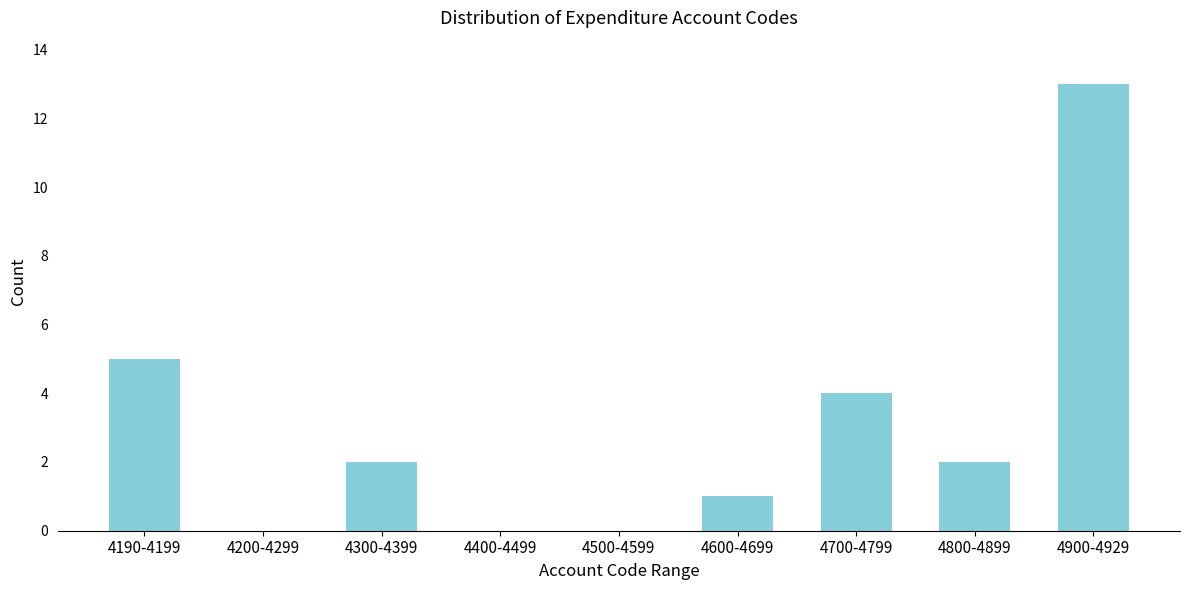

Reading left to right, list all the values displayed in this chart.

4190-4199=5	4200-4299=0	4300-4399=2	4400-4499=0	4500-4599=0	4600-4699=1	4700-4799=4	4800-4899=2	4900-4929=13